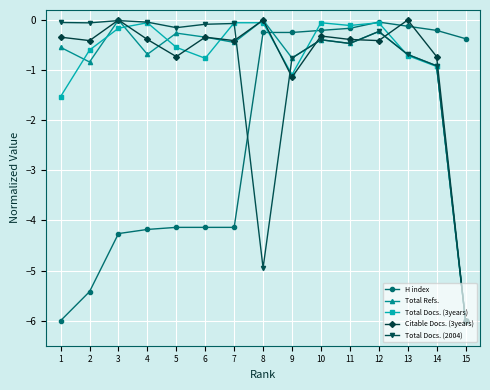

Which series has the largest total across all categories?

Citable Docs. (3years)